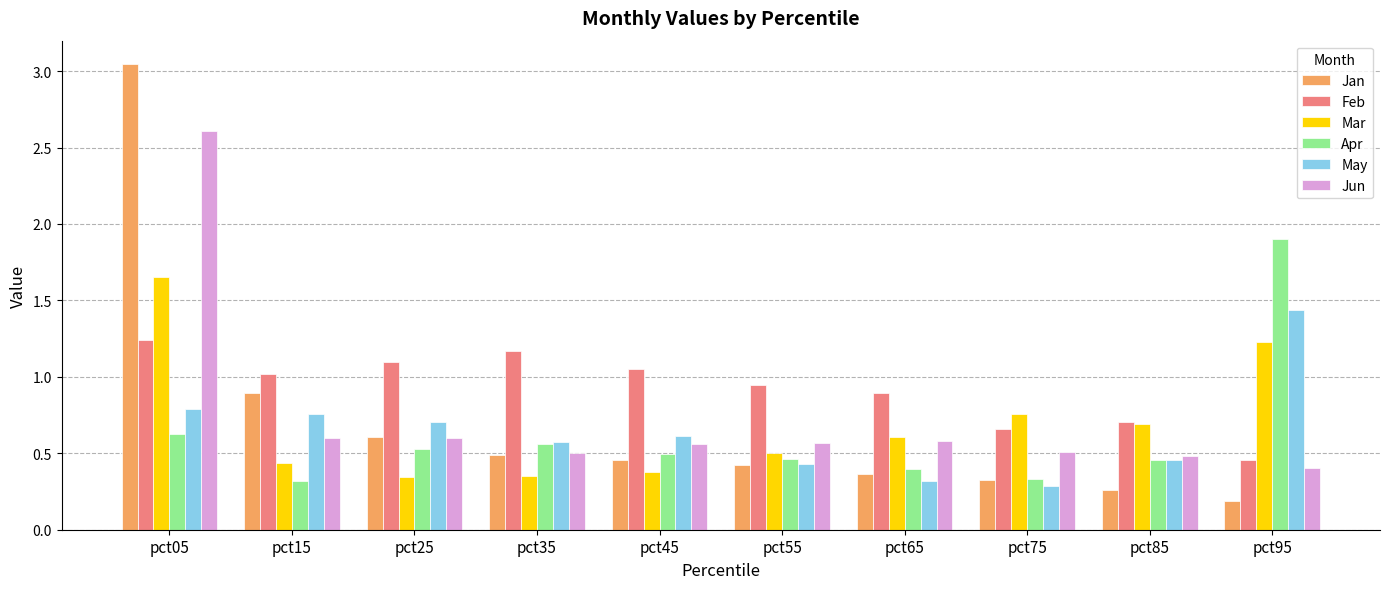

What is the sum of all Feb values?

9.2